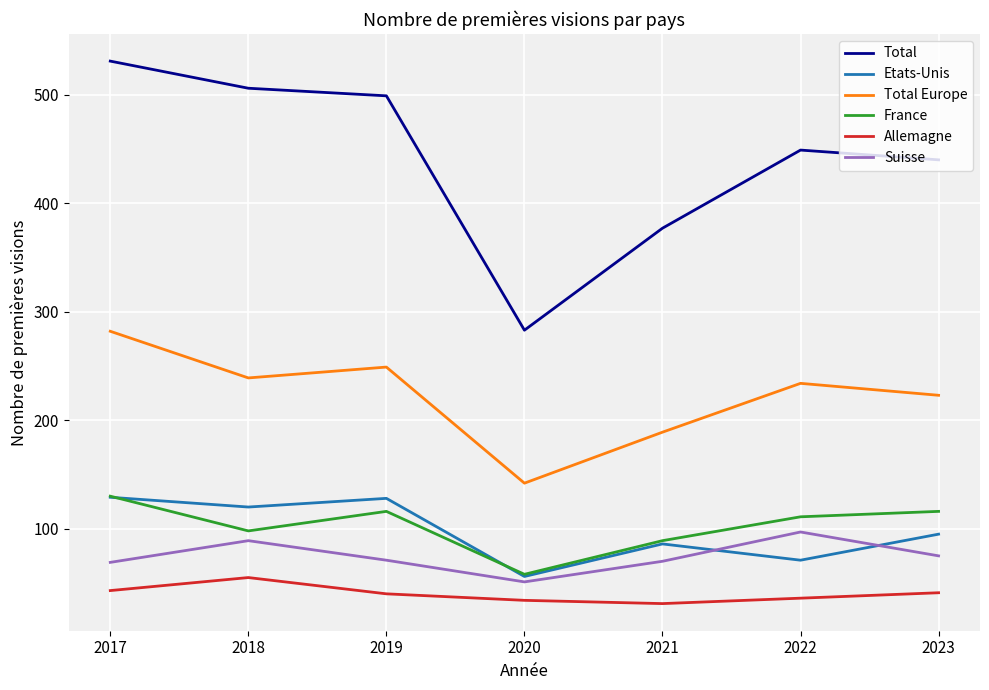

Which category has the highest value across all series?

2017